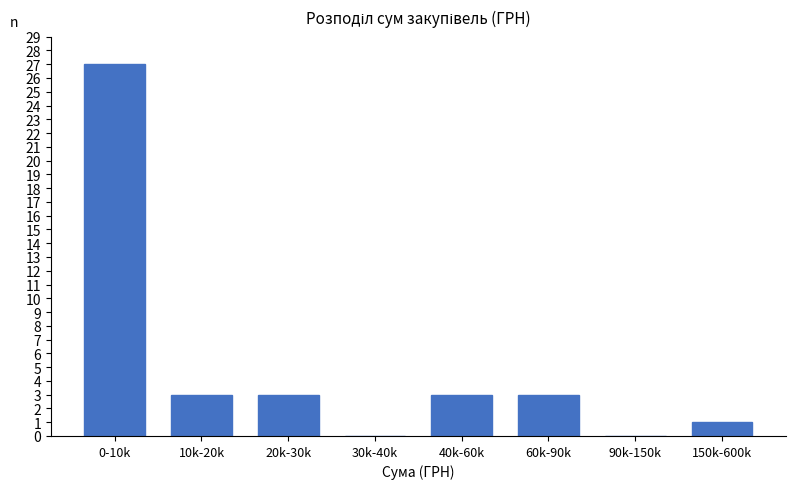

Reading left to right, what are all the values shown in this chart?

0-10k=27	10k-20k=3	20k-30k=3	30k-40k=0	40k-60k=3	60k-90k=3	90k-150k=0	150k-600k=1